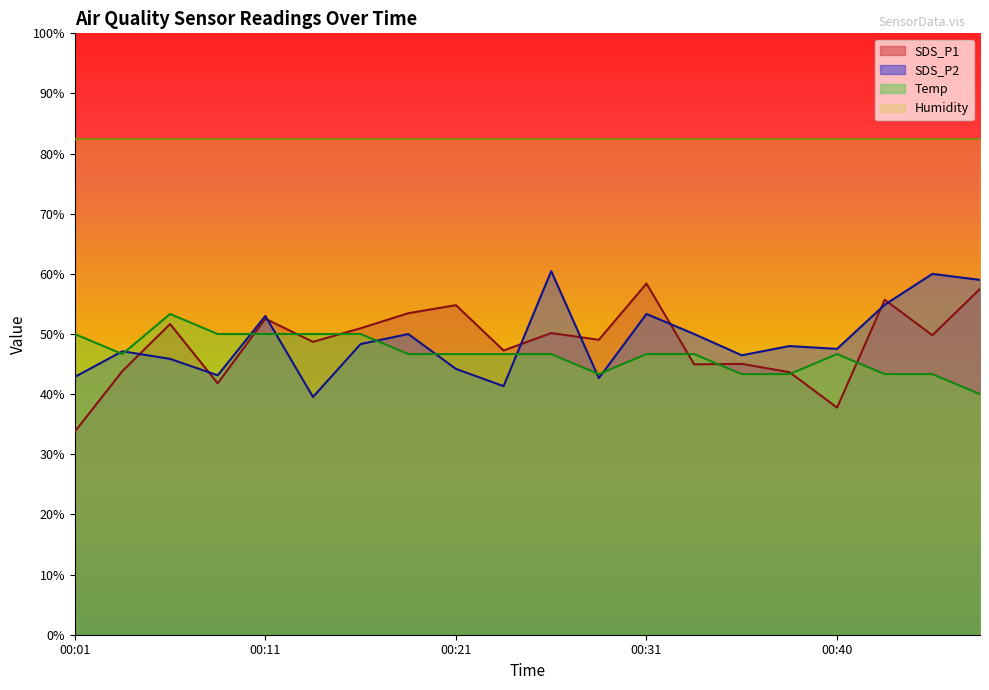

What is the spread (max minus min) of values at 00:04?

3.3